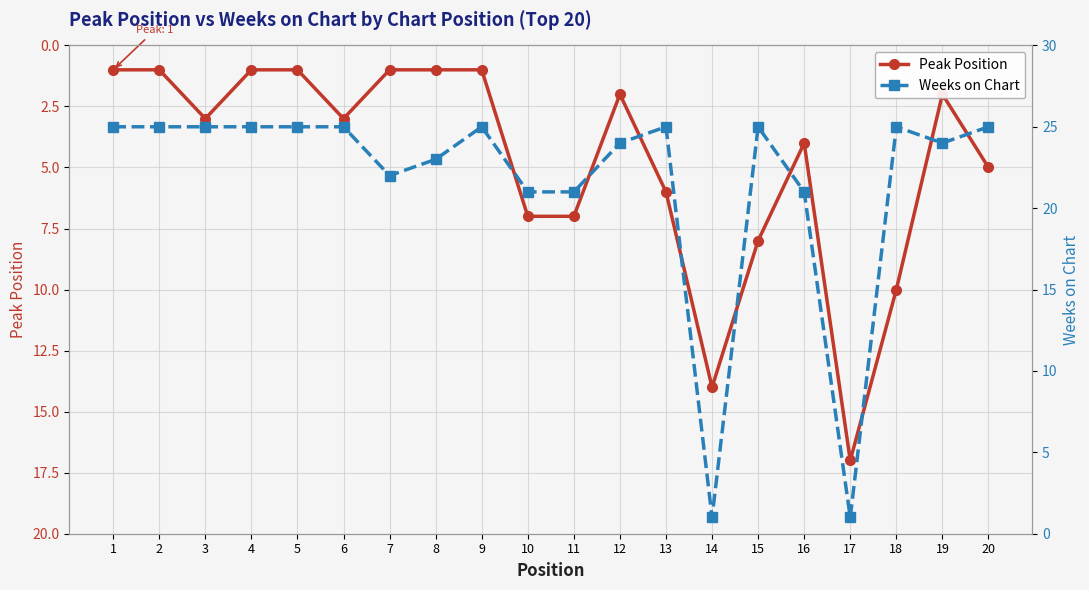

What is the value of the Weeks on Chart point at the 12th from the left?

24